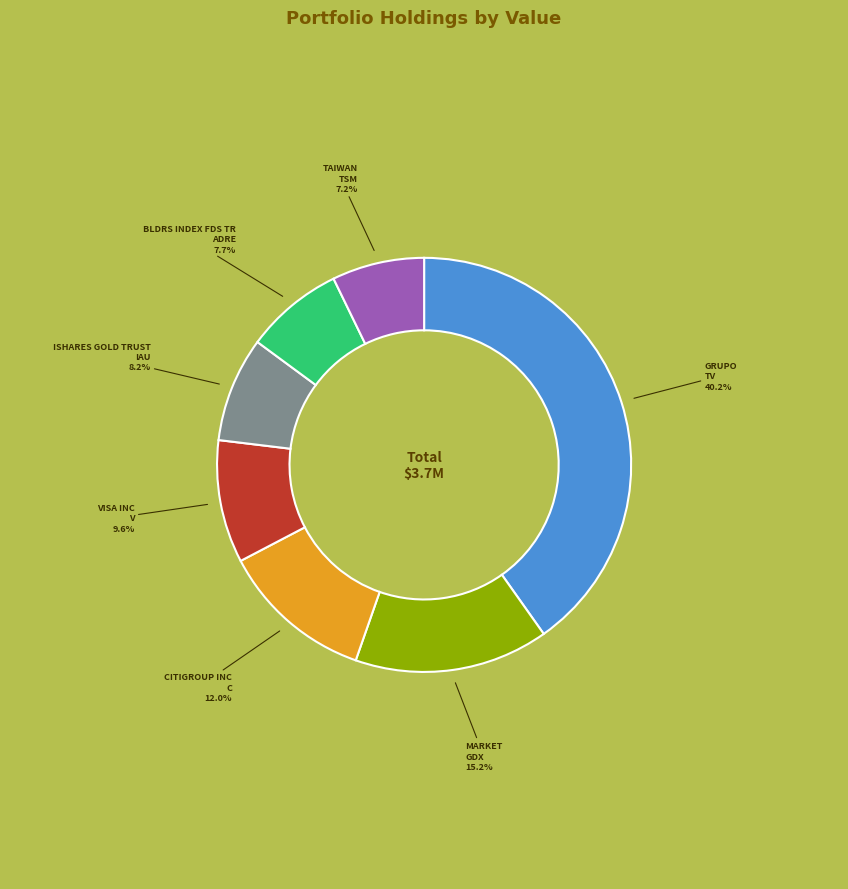

Does any single category account for the majority?

No